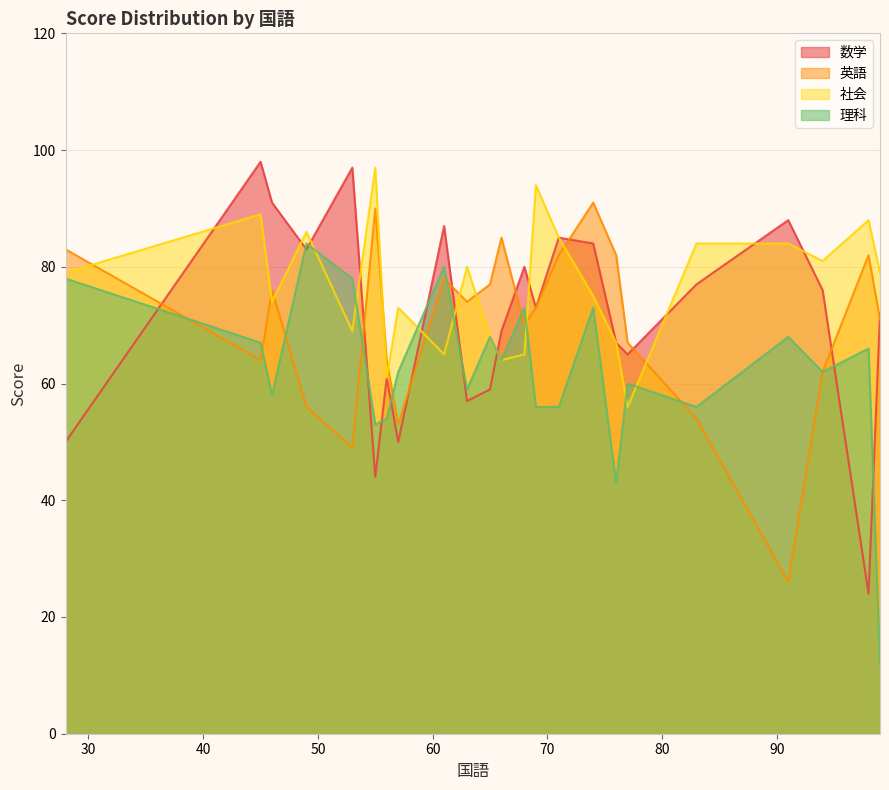

What is the total value across all series at 83?

271